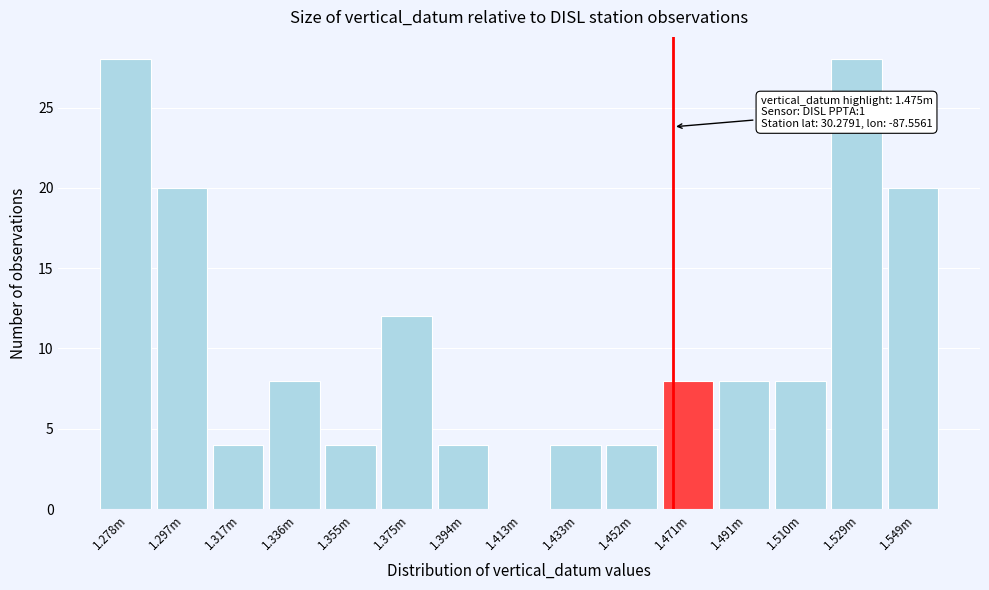

What is the greatest value displayed?

28